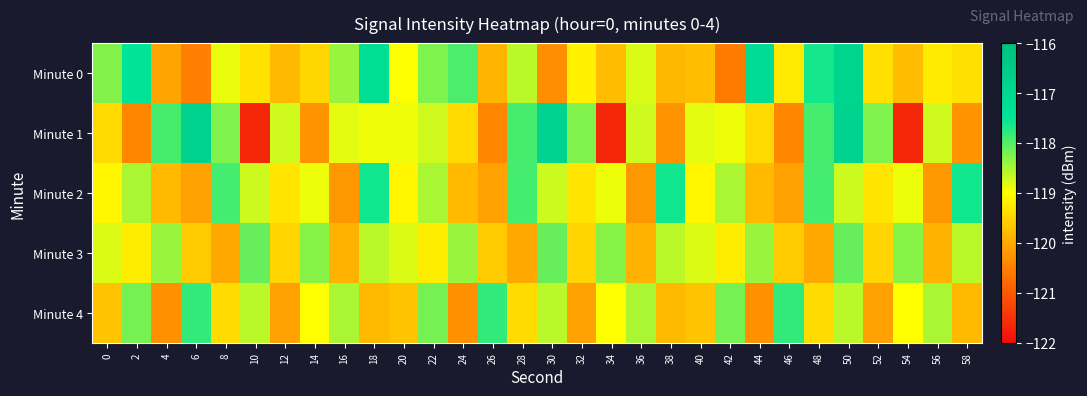

Reading left to right, extract all data points from this chart.

Minute 0: 0=-118.3	2=-117.5	4=-120.1	6=-120.5	8=-118.9	10=-119.3	12=-119.8	14=-119.5	16=-118.4	18=-117.2	20=-119.0	22=-118.2	24=-118.0	26=-119.9	28=-118.6	30=-120.3	32=-119.2	34=-119.8	36=-118.8	38=-119.8	40=-119.7	42=-120.6	44=-117.2	46=-119.3	48=-117.6	50=-116.9	52=-119.4	54=-119.8	56=-119.2	58=-119.4
Minute 1: 0=-119.4	2=-120.4	4=-117.9	6=-116.8	8=-118.3	10=-121.6	12=-118.7	14=-120.2	16=-118.8	18=-118.9	20=-118.9	22=-118.7	24=-119.4	26=-120.4	28=-117.9	30=-116.8	32=-118.3	34=-121.6	36=-118.7	38=-120.2	40=-118.8	42=-118.9	44=-119.4	46=-120.4	48=-117.9	50=-116.8	52=-118.3	54=-121.6	56=-118.7	58=-120.2
Minute 2: 0=-119.1	2=-118.5	4=-119.8	6=-120.1	8=-117.9	10=-118.7	12=-119.3	14=-118.9	16=-120.2	18=-117.6	20=-119.1	22=-118.5	24=-119.8	26=-120.1	28=-117.9	30=-118.7	32=-119.3	34=-118.9	36=-120.2	38=-117.6	40=-119.1	42=-118.5	44=-119.8	46=-120.1	48=-117.9	50=-118.7	52=-119.3	54=-118.9	56=-120.2	58=-117.6
Minute 3: 0=-118.8	2=-119.2	4=-118.4	6=-119.6	8=-120.0	10=-118.1	12=-119.5	14=-118.3	16=-119.9	18=-118.6	20=-118.8	22=-119.2	24=-118.4	26=-119.6	28=-120.0	30=-118.1	32=-119.5	34=-118.3	36=-119.9	38=-118.6	40=-118.8	42=-119.2	44=-118.4	46=-119.6	48=-120.0	50=-118.1	52=-119.5	54=-118.3	56=-119.9	58=-118.6
Minute 4: 0=-119.7	2=-118.2	4=-120.3	6=-117.8	8=-119.4	10=-118.6	12=-120.1	14=-119.0	16=-118.5	18=-119.8	20=-119.7	22=-118.2	24=-120.3	26=-117.8	28=-119.4	30=-118.6	32=-120.1	34=-119.0	36=-118.5	38=-119.8	40=-119.7	42=-118.2	44=-120.3	46=-117.8	48=-119.4	50=-118.6	52=-120.1	54=-119.0	56=-118.5	58=-119.8